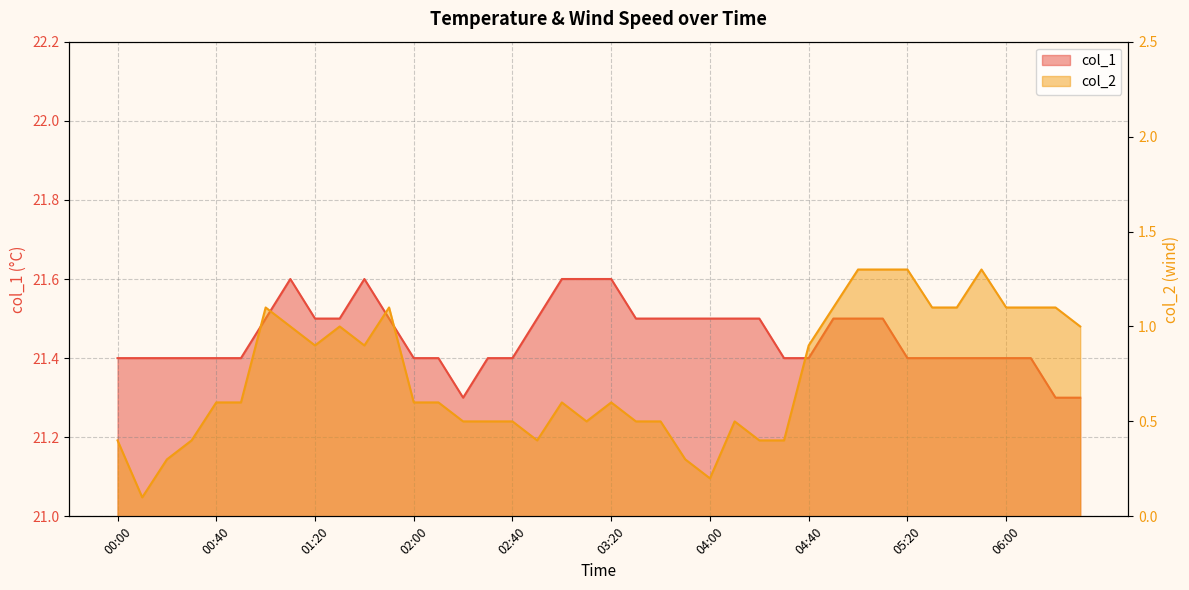

How many distinct data groups are displayed?

2